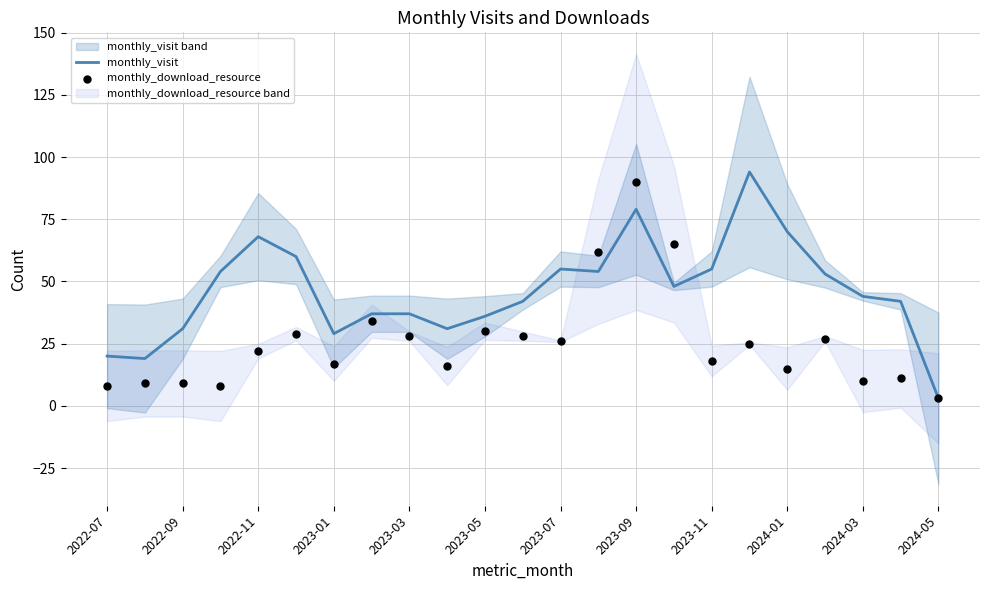

What are all the series names shown in the legend?

monthly_visit, monthly_download_resource